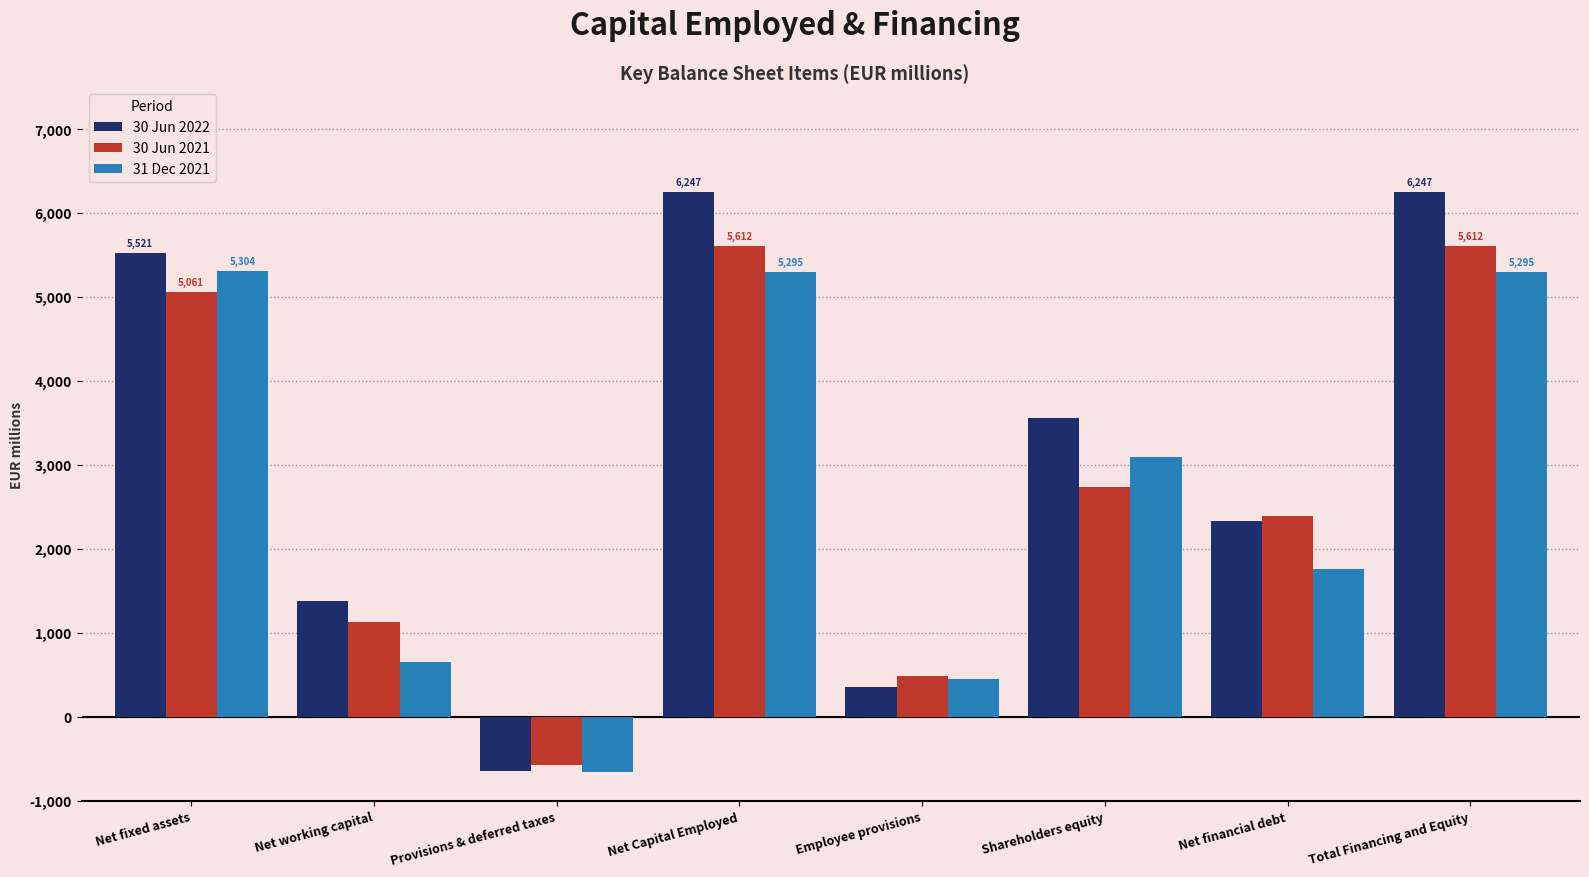

What is the label of the 6th bar from the left?

Shareholders equity